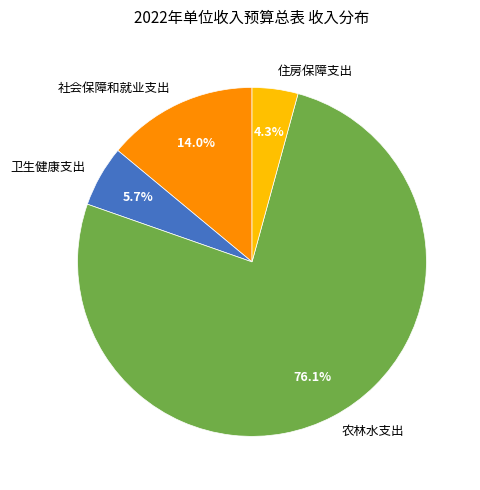

The 农林水支出 slice represents 82% of the pie. True or false?

False